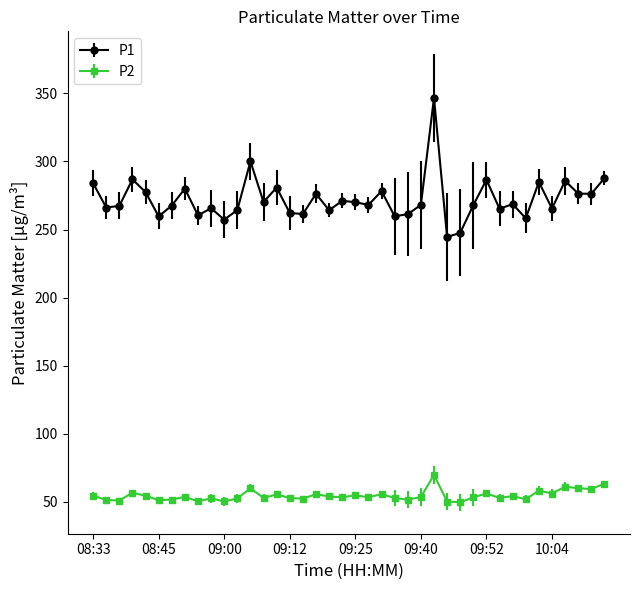

What is the value of the P1 point at the 9th from the left?

260.4